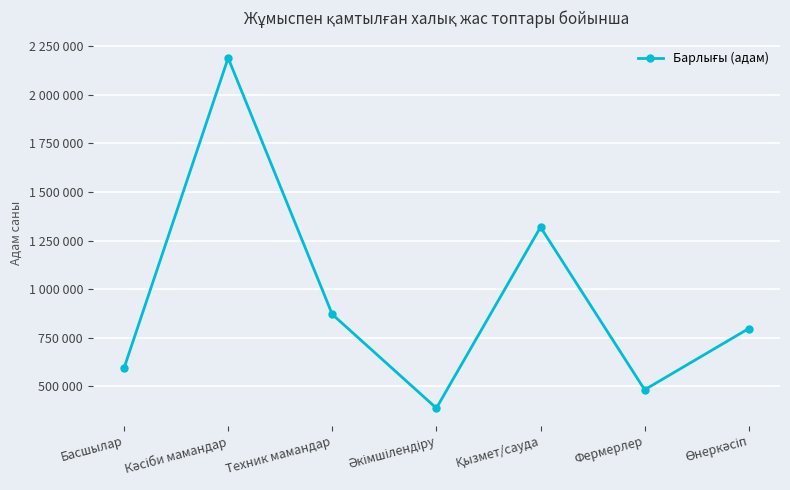

Is this an area chart (filled region under the line)?

No